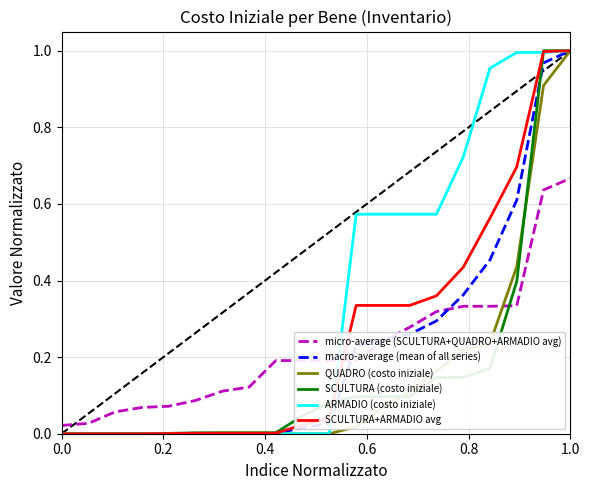

Which series has the largest total across all categories?

ARMADIO (costo iniziale)